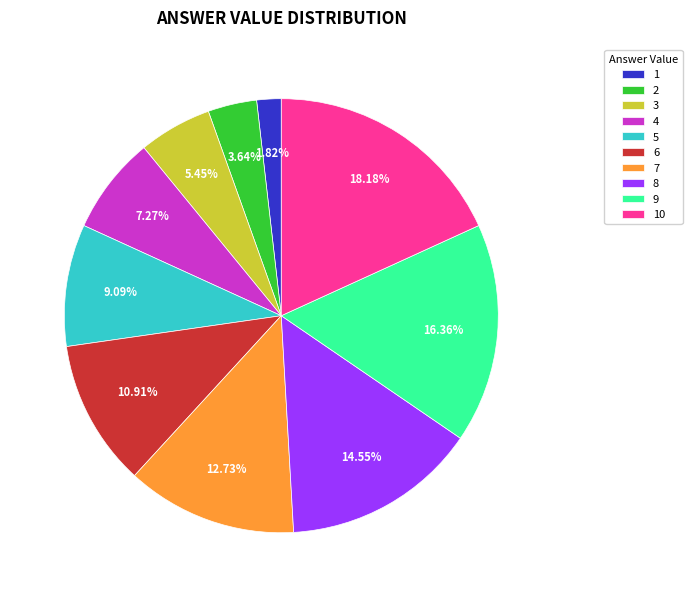

Does 10 represent more than half of the total?

No